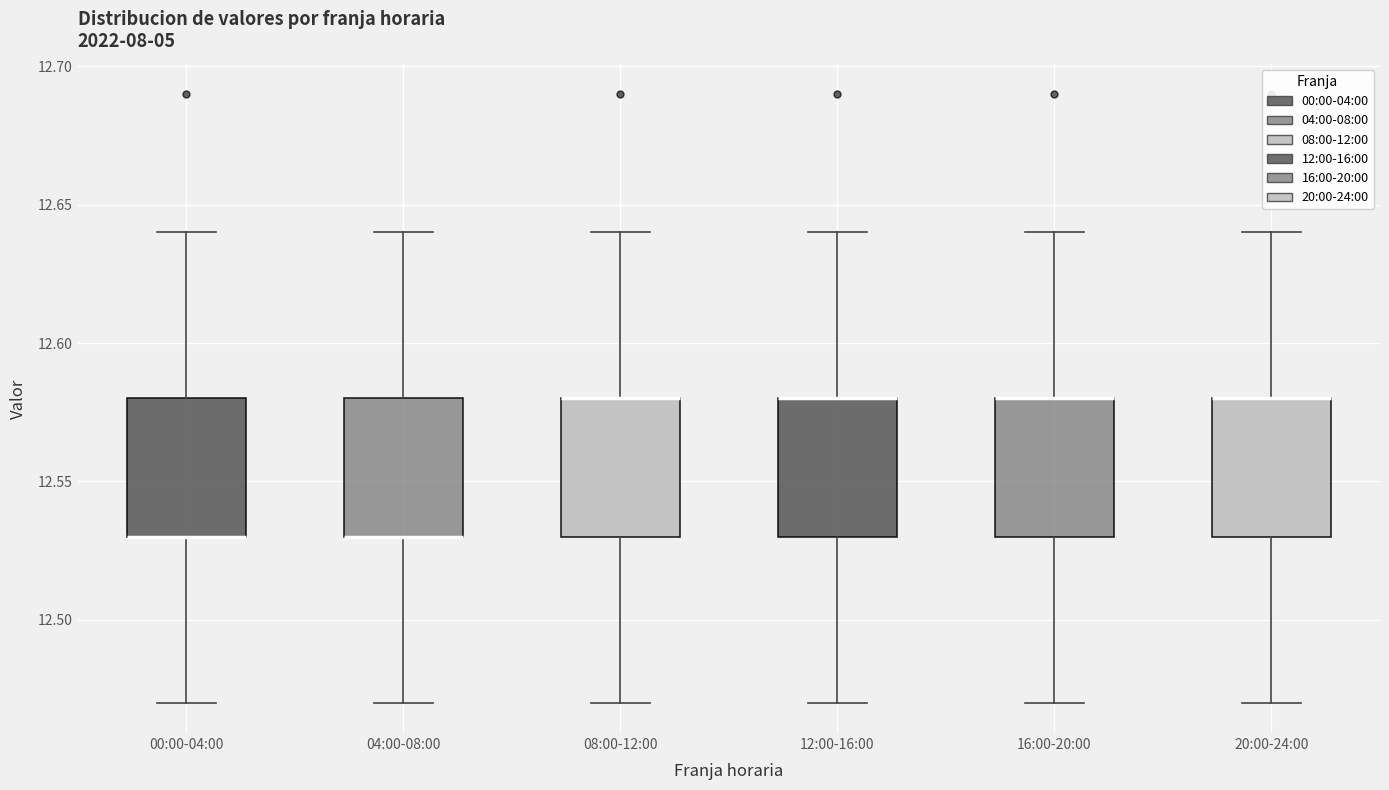

Where is the upper edge of the box for 20:00-24:00 on the y-axis? The values are not printed on the chart, so give them approximately, as read against the axis.

12.58